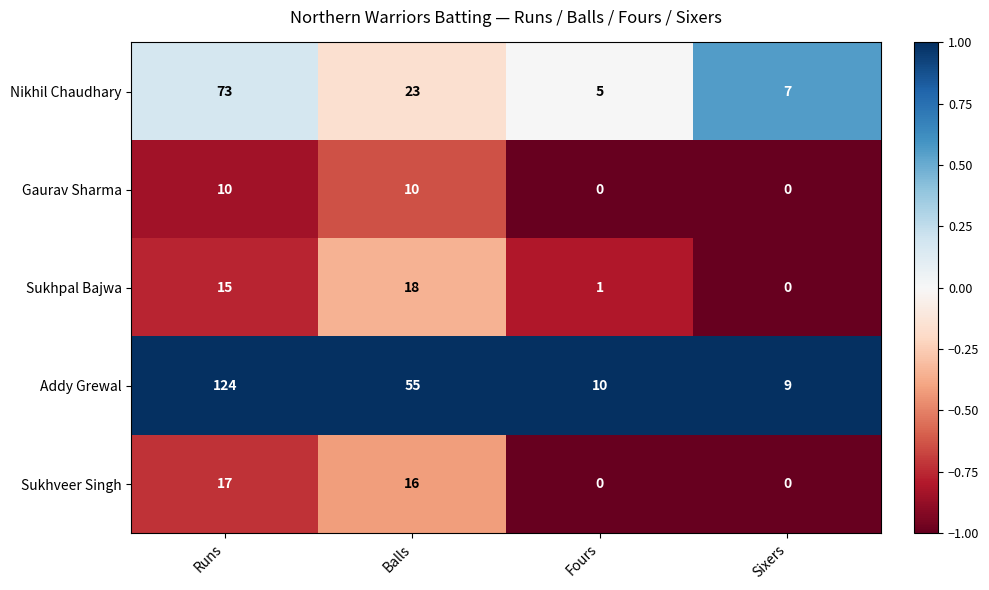

At Balls, list the series in order from largest to smallest.

Addy Grewal, Nikhil Chaudhary, Sukhpal Bajwa, Sukhveer Singh, Gaurav Sharma